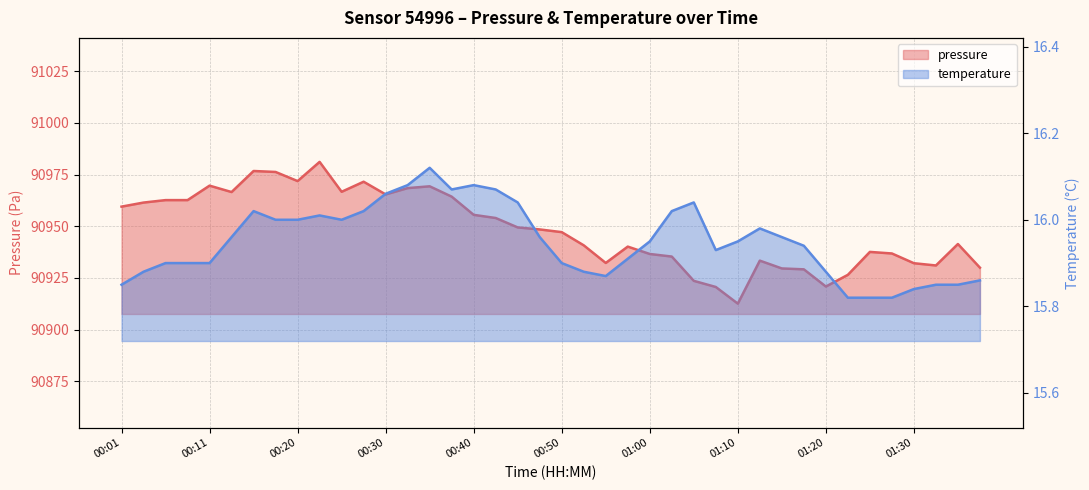

Which has a higher value, 01:27 or 00:20?

00:20